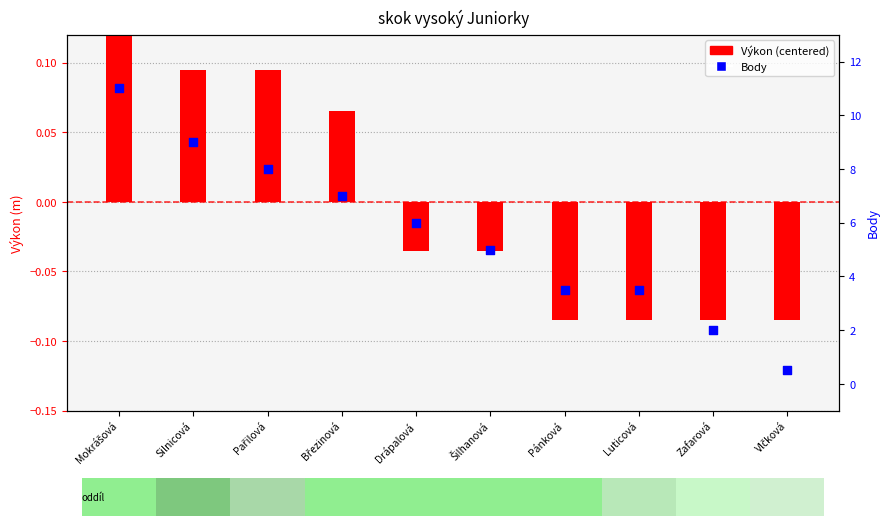

Which series contains the lowest Y value?

Výkon (centered)